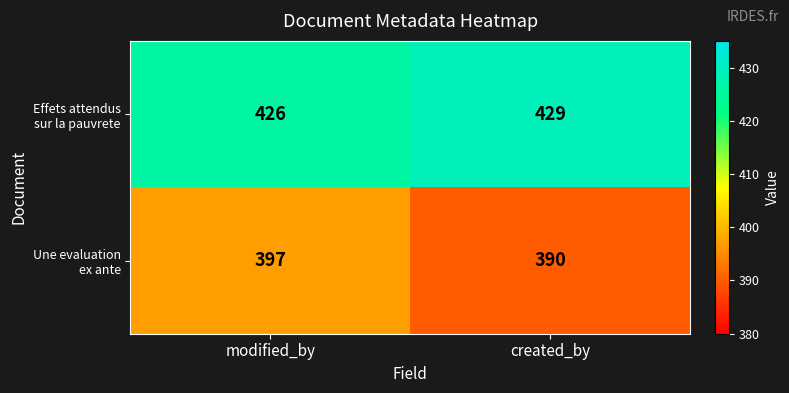

Which label corresponds to the smallest value in the chart?

created_by